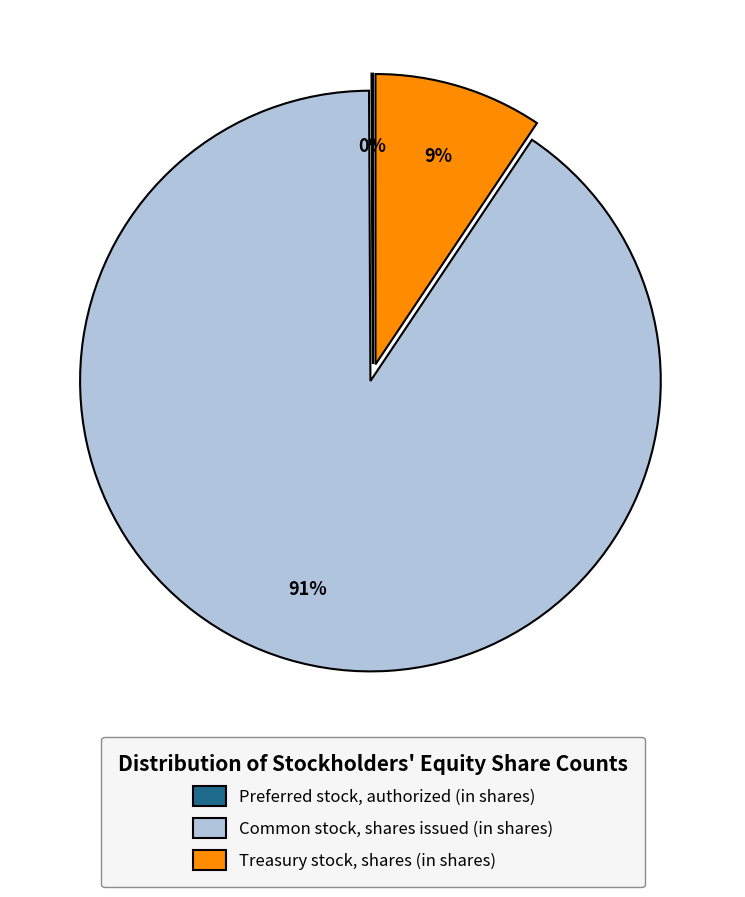

To the nearest percent, what is the average slice percentage?

33%